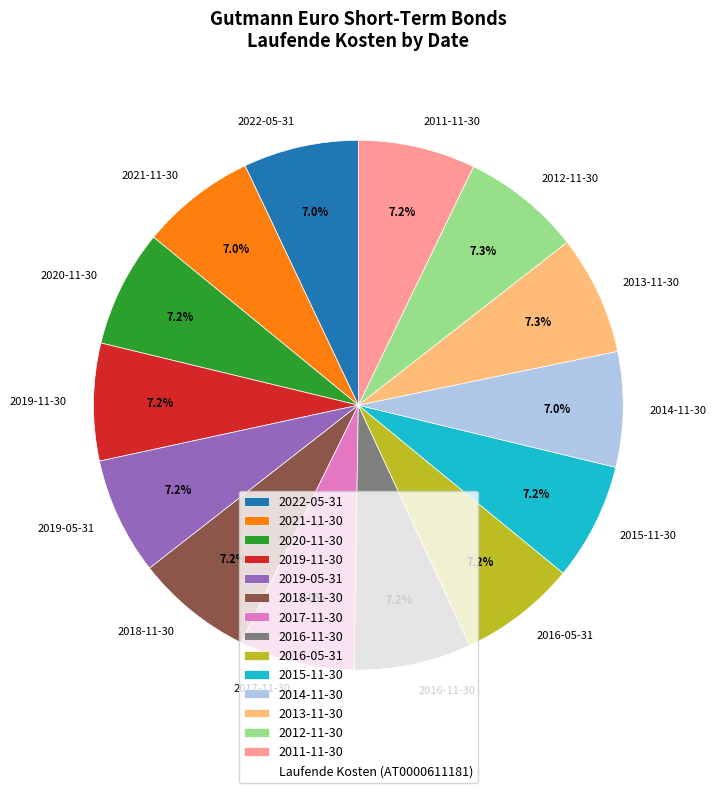

To the nearest percent, what percentage of the pie is 2016-05-31?

7%